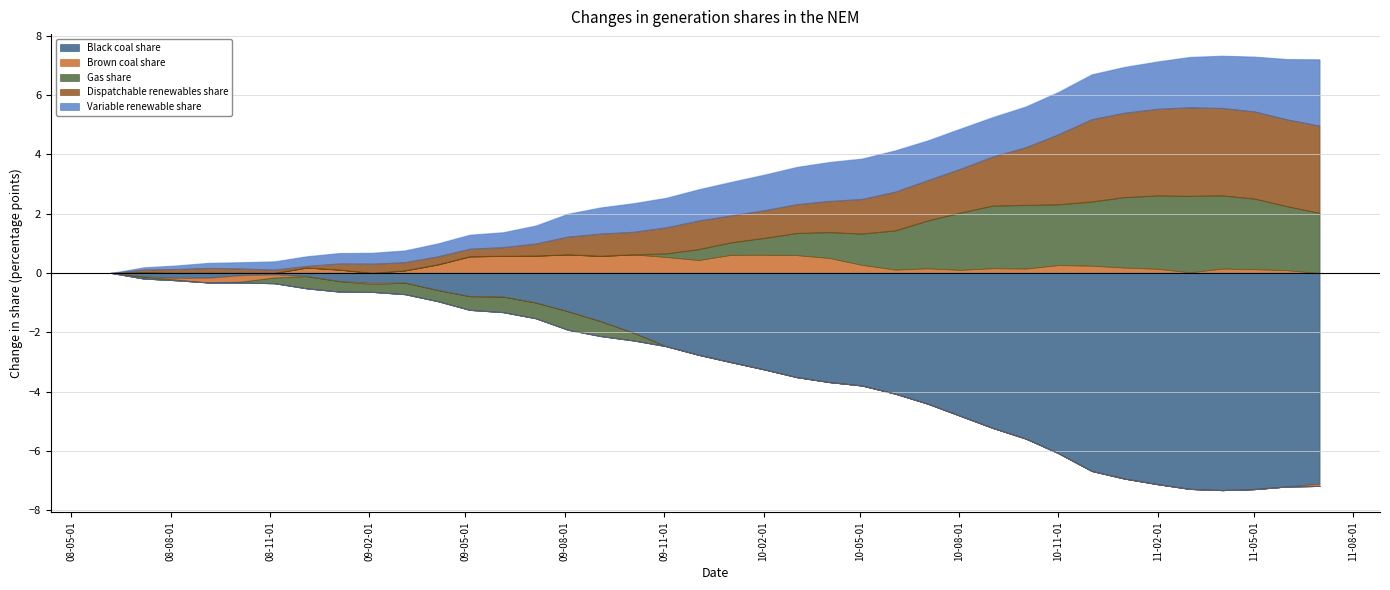

How many values in Black coal share are below zero?

37